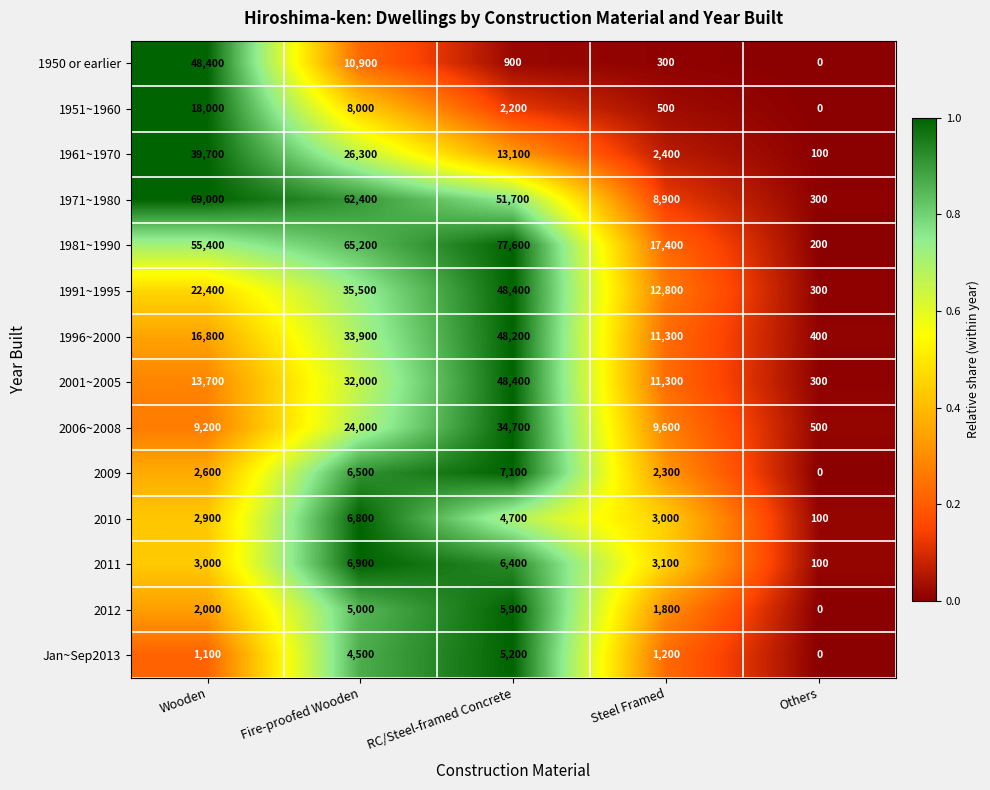

Count the 1981~1990 values in the range 17400 to 65200.

3